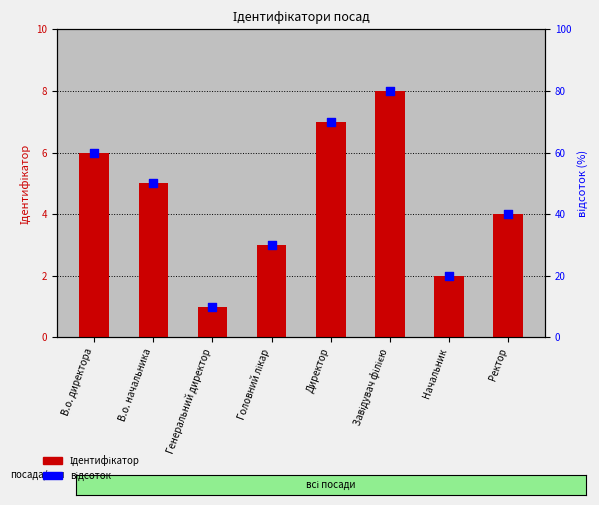

Which series reaches the minimum Y coordinate?

Ідентифікатор